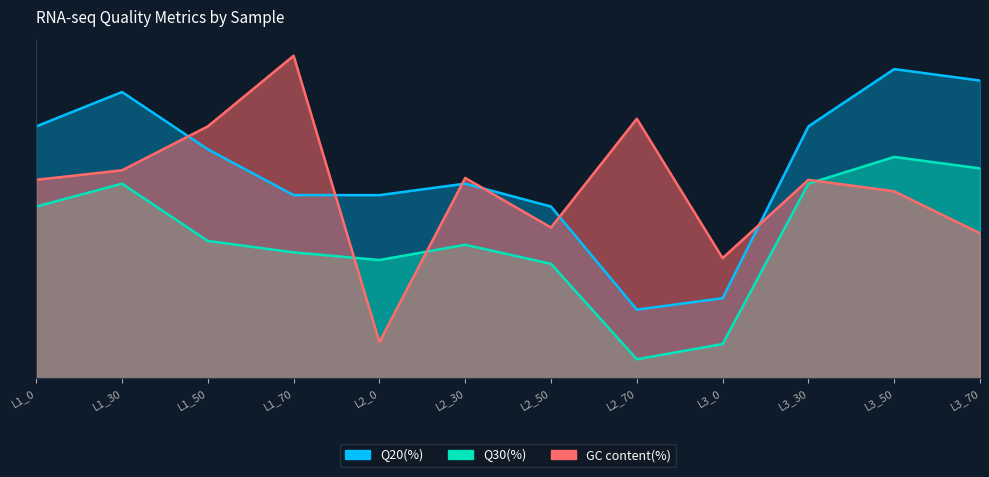

Where is Q20(%) nearest to the value 98?

L1_70